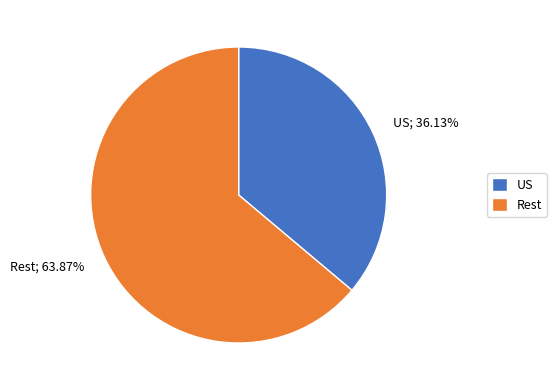

Which slice is the smallest?

US